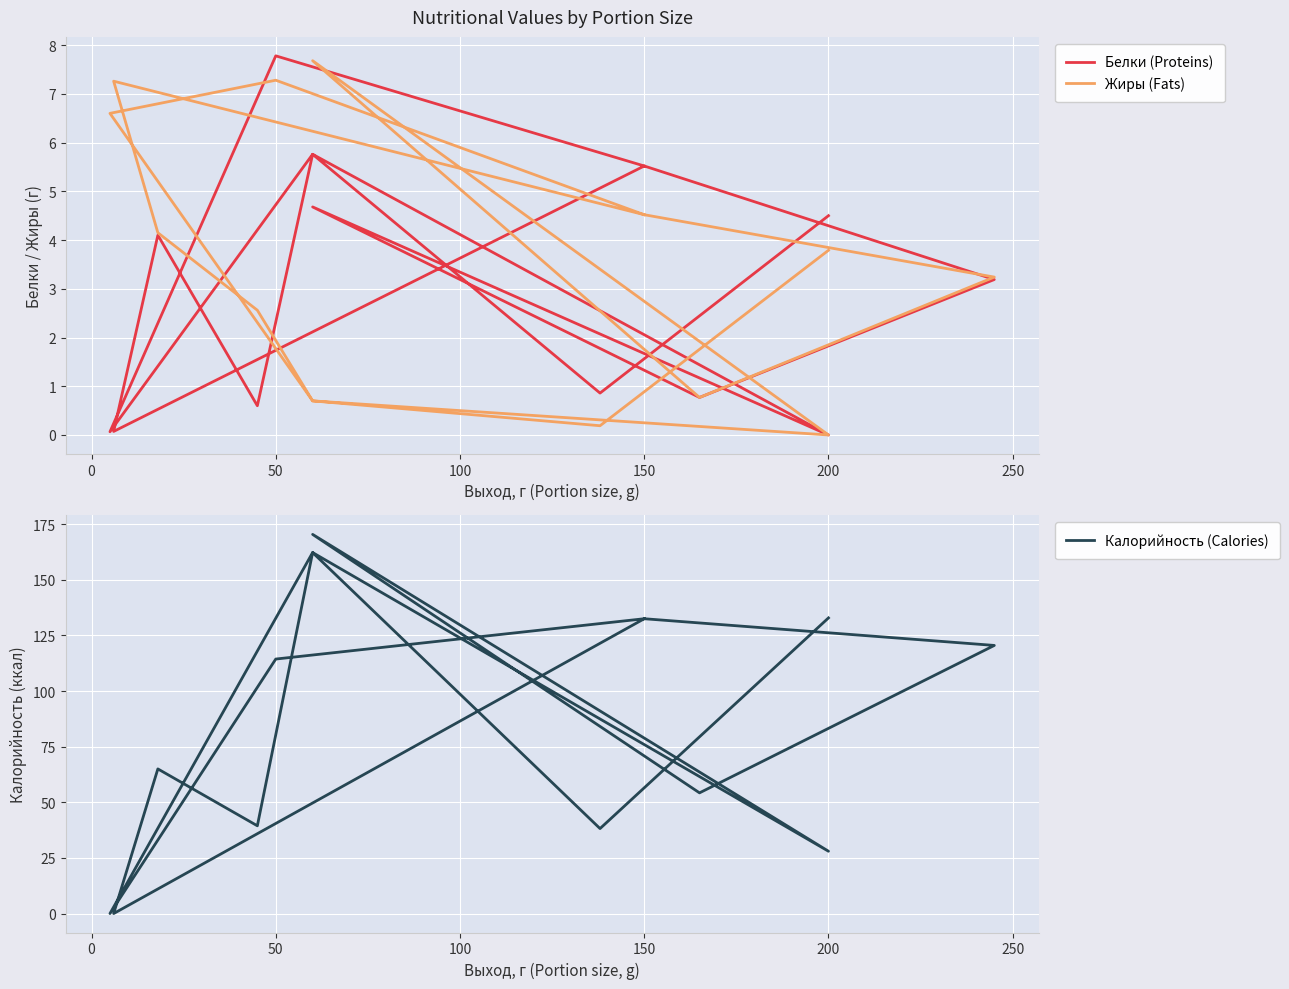

What is the difference between the second highest and minimum values in the Белки (Proteins) series?

5.8